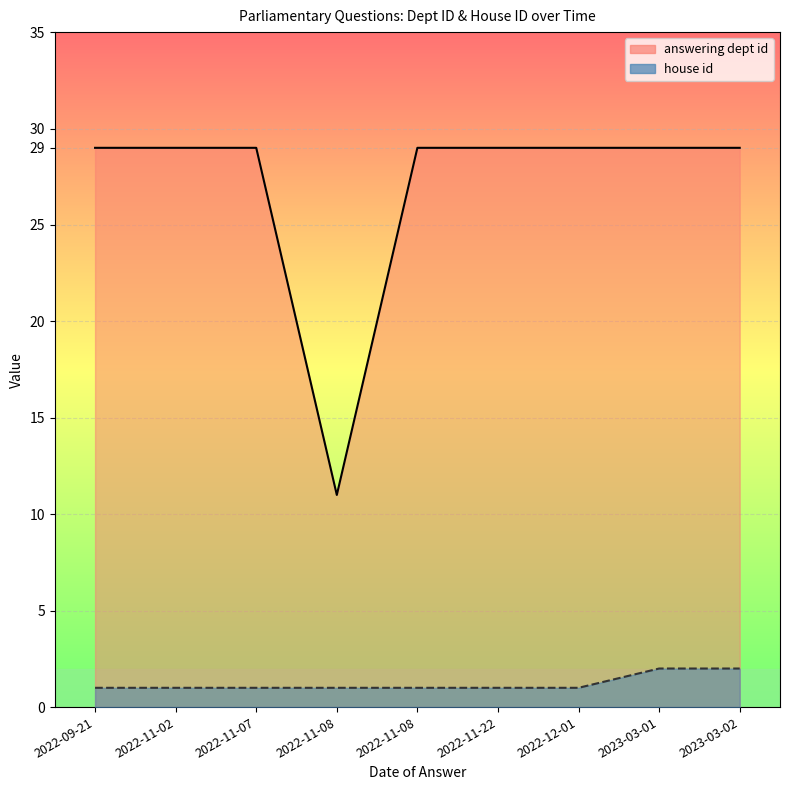

What is the label of the 7th point from the right?

2022-11-07